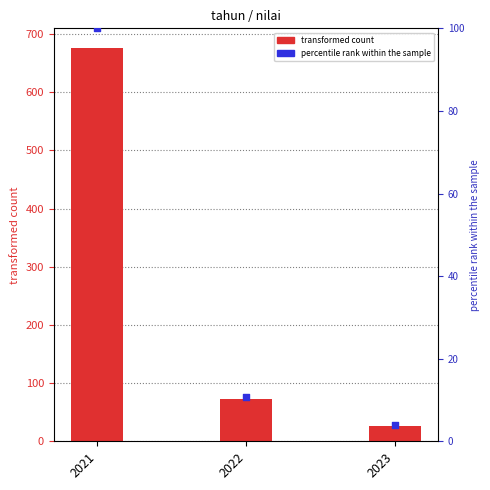

Which series contains the lowest Y value?

percentile rank within the sample